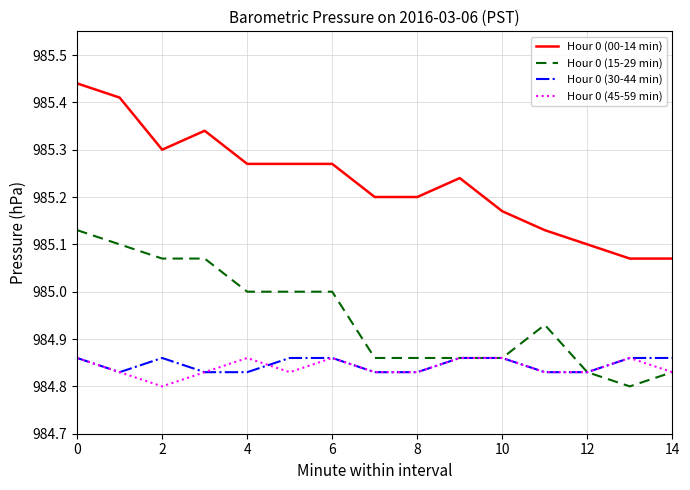

True or false: Hour 0 (30-44 min) and Hour 0 (00-14 min) cross at least once.

False